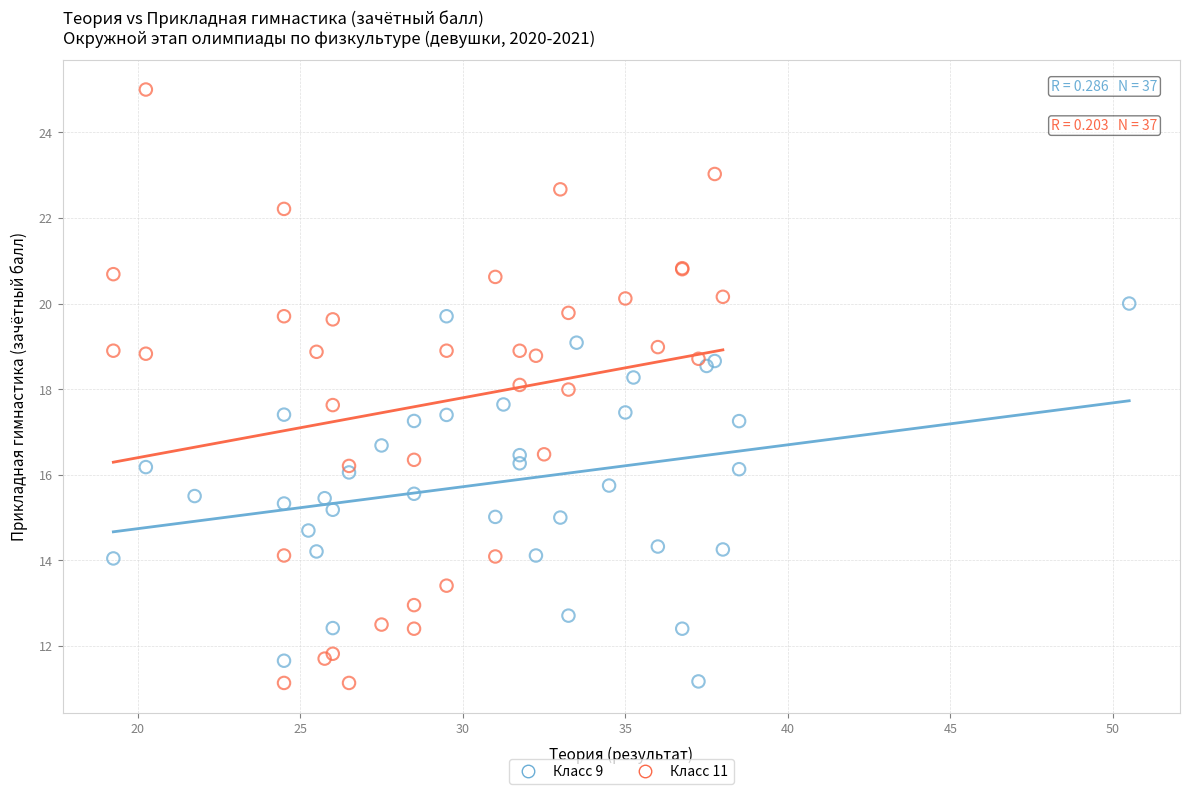

Which series contains the highest Y value?

Класс 11